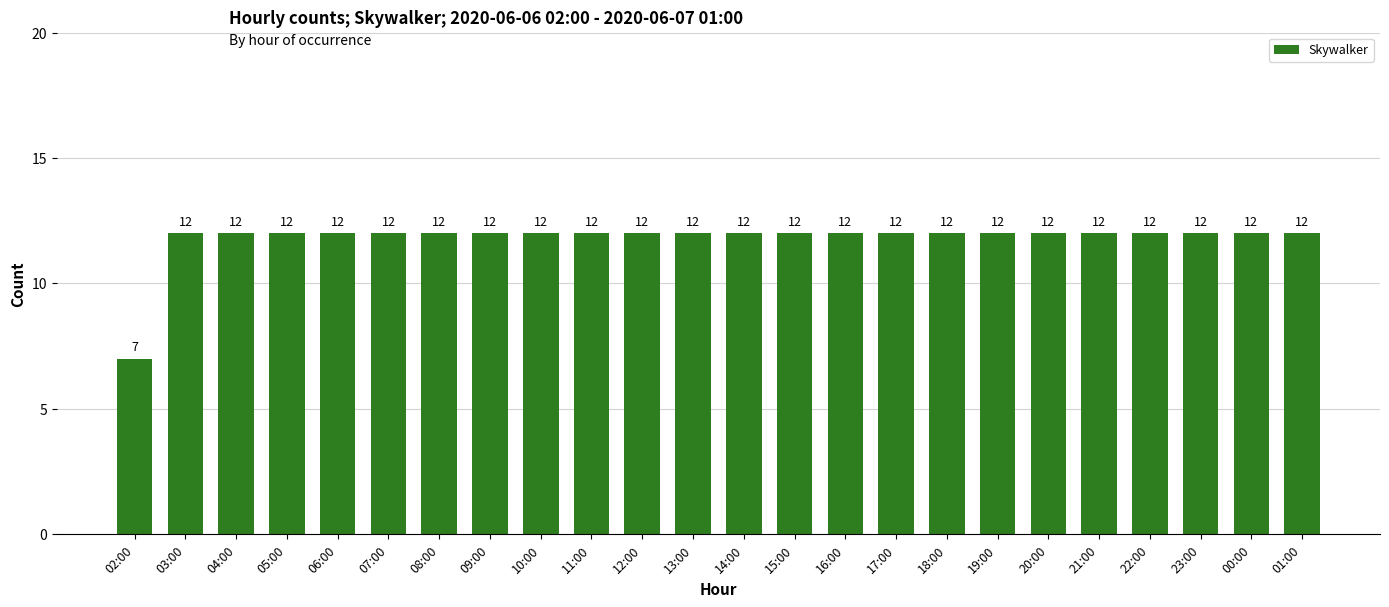

Reading left to right, transcribe all the data shown in this chart.

7	12	12	12	12	12	12	12	12	12	12	12	12	12	12	12	12	12	12	12	12	12	12	12